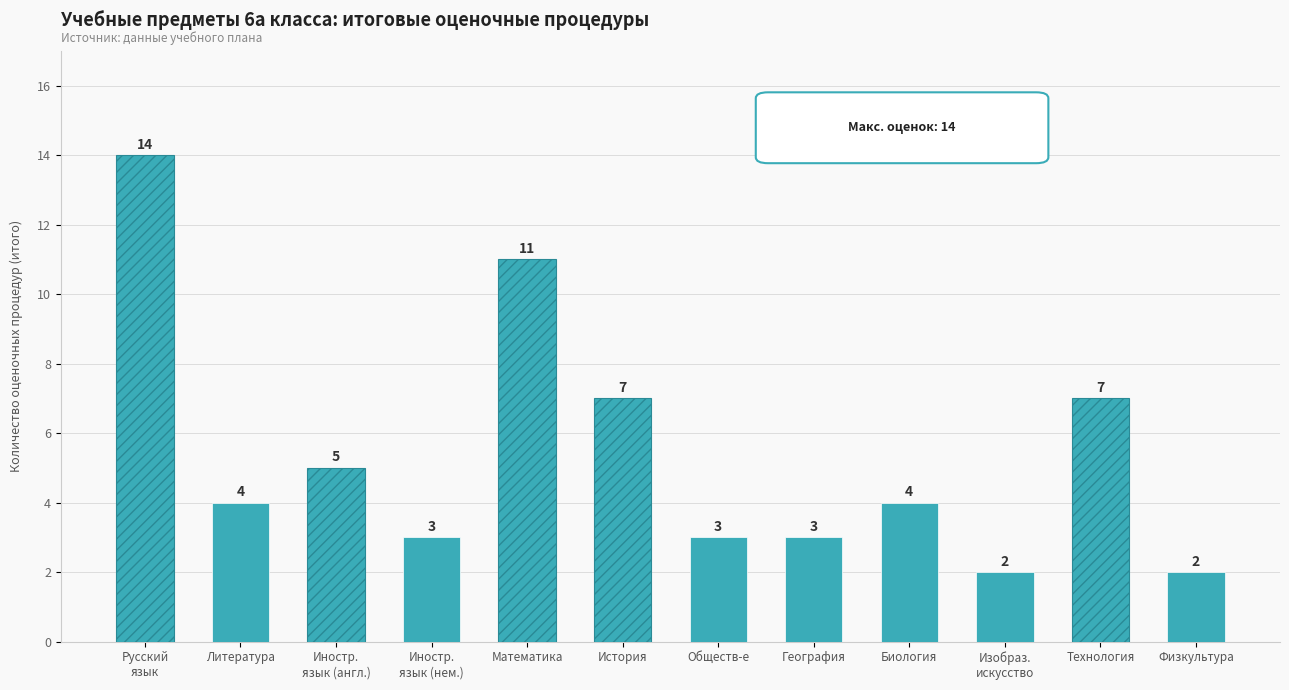

Reading left to right, list all the values displayed in this chart.

Русский
язык=14	Литература=4	Иностр.
язык (англ.)=5	Иностр.
язык (нем.)=3	Математика=11	История=7	Обществ-е=3	География=3	Биология=4	Изобраз.
искусство=2	Технология=7	Физкультура=2